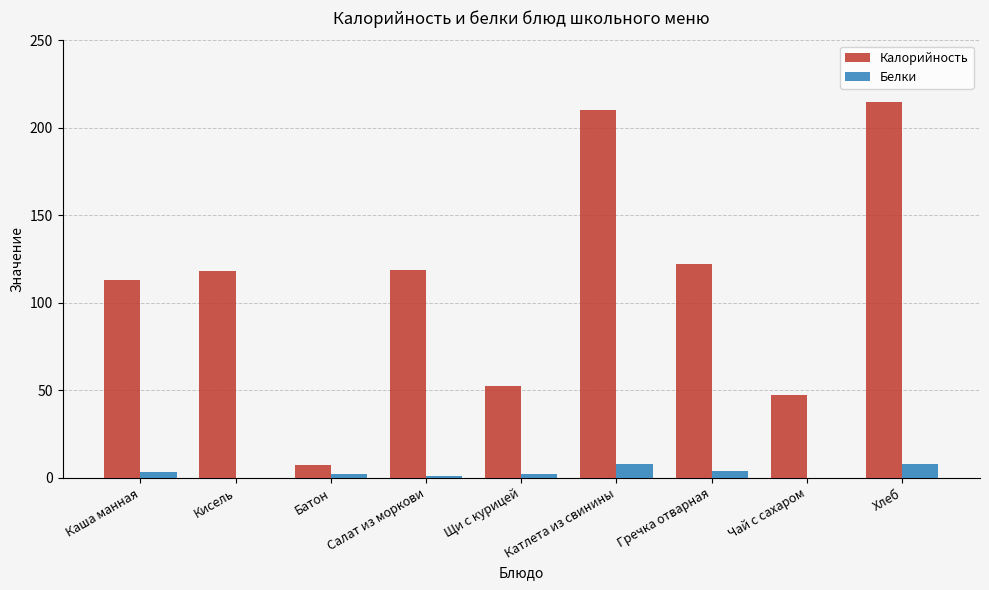

What are all the series names shown in the legend?

Калорийность, Белки